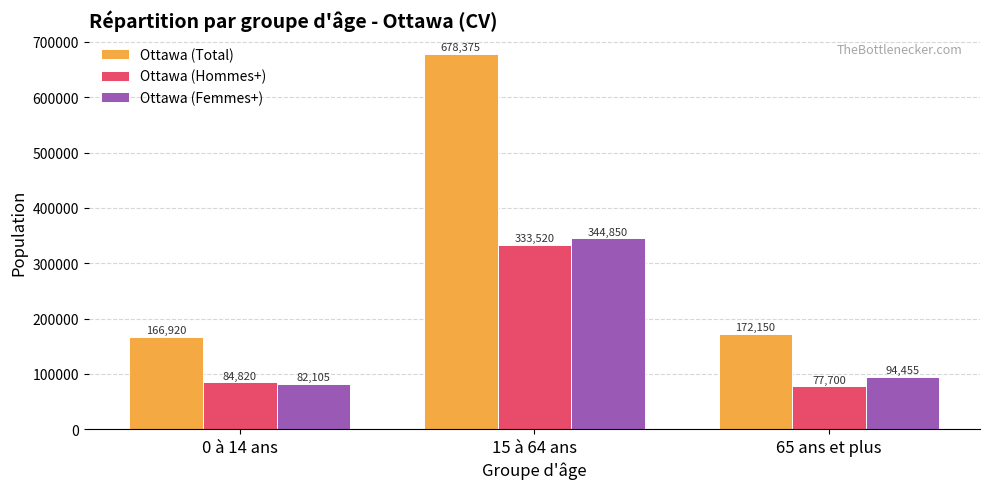

Reading left to right, list all the values displayed in this chart.

Ottawa (Total): 0 à 14 ans=166920	15 à 64 ans=678375	65 ans et plus=172150
Ottawa (Hommes+): 0 à 14 ans=84820	15 à 64 ans=333520	65 ans et plus=77700
Ottawa (Femmes+): 0 à 14 ans=82105	15 à 64 ans=344850	65 ans et plus=94455